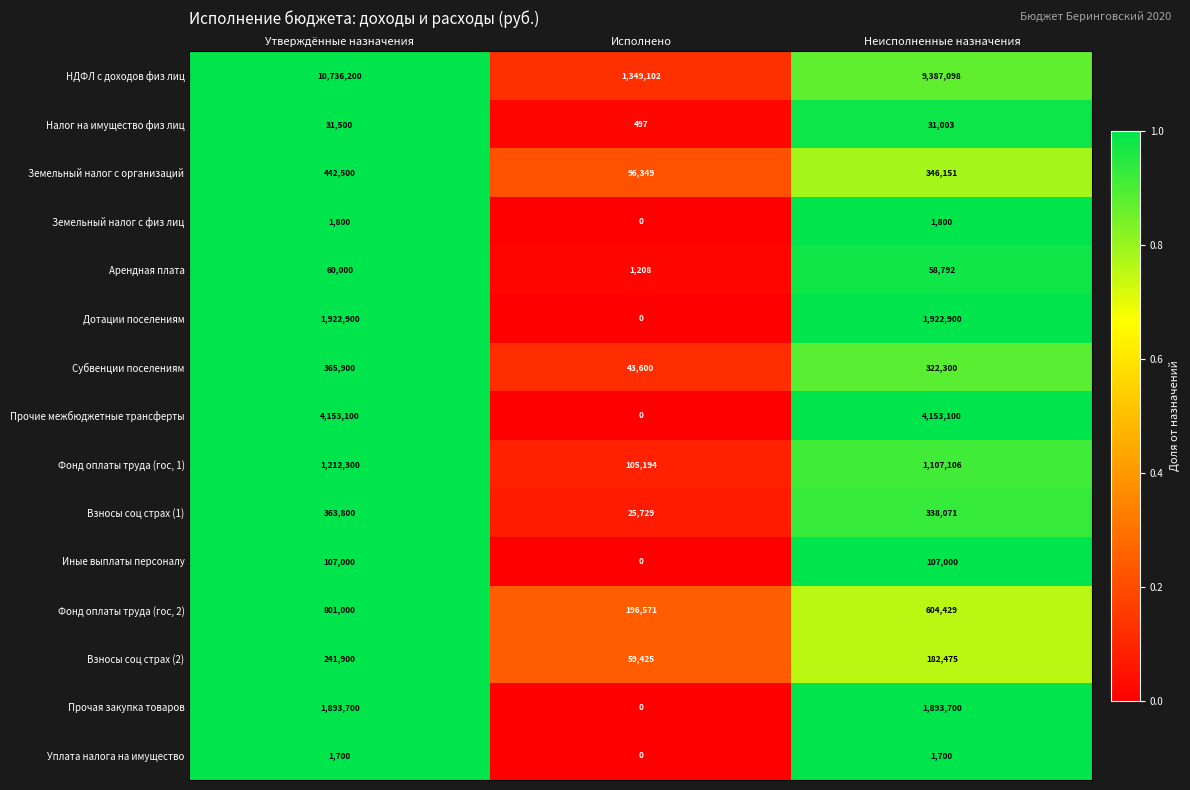

The Прочие межбюджетные трансферты series shows 1351237 at Исполнено. True or false?

False